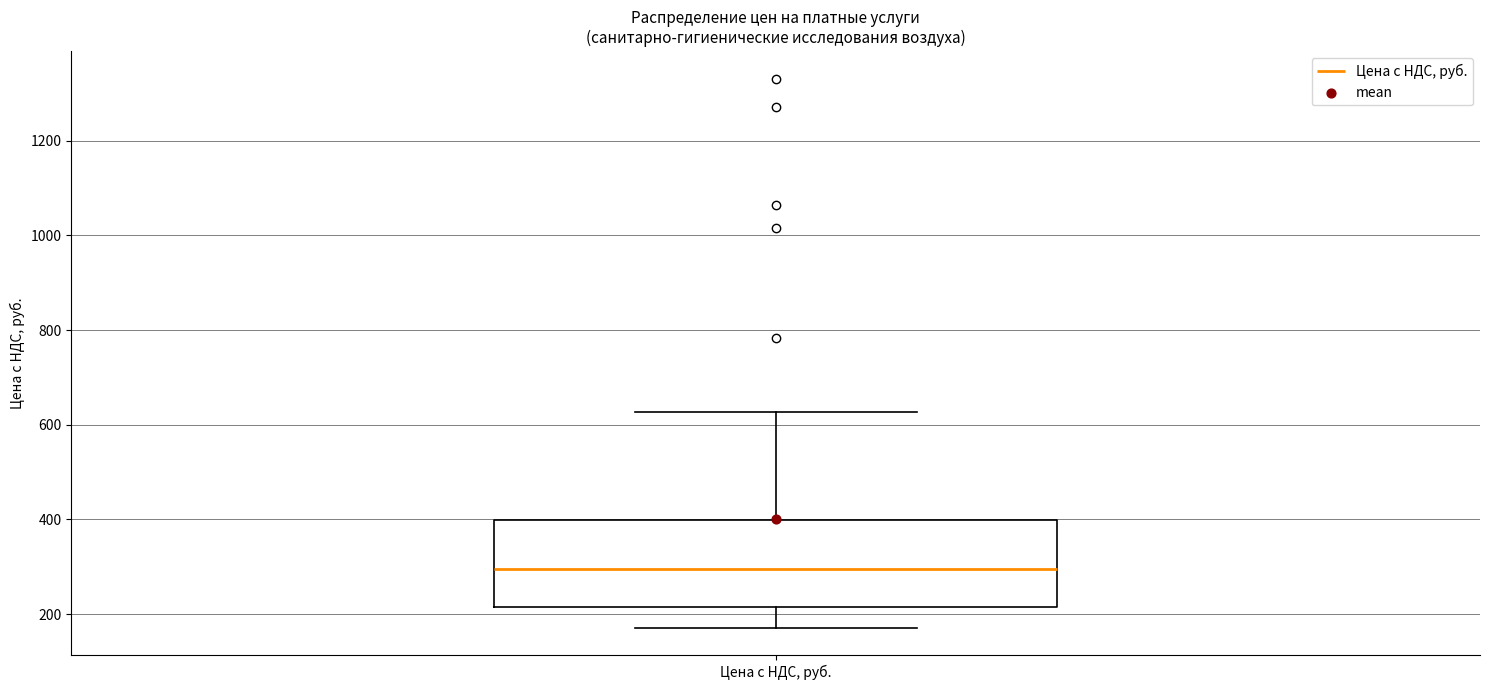

Read this box plot against the y-axis: the position of the median line, the range covered by the box, and the ends of both whiskers. The values are not printed on the chart, so give them approximately, as read against the axis.

median 300, box 220 to 400, whiskers 180 to 620